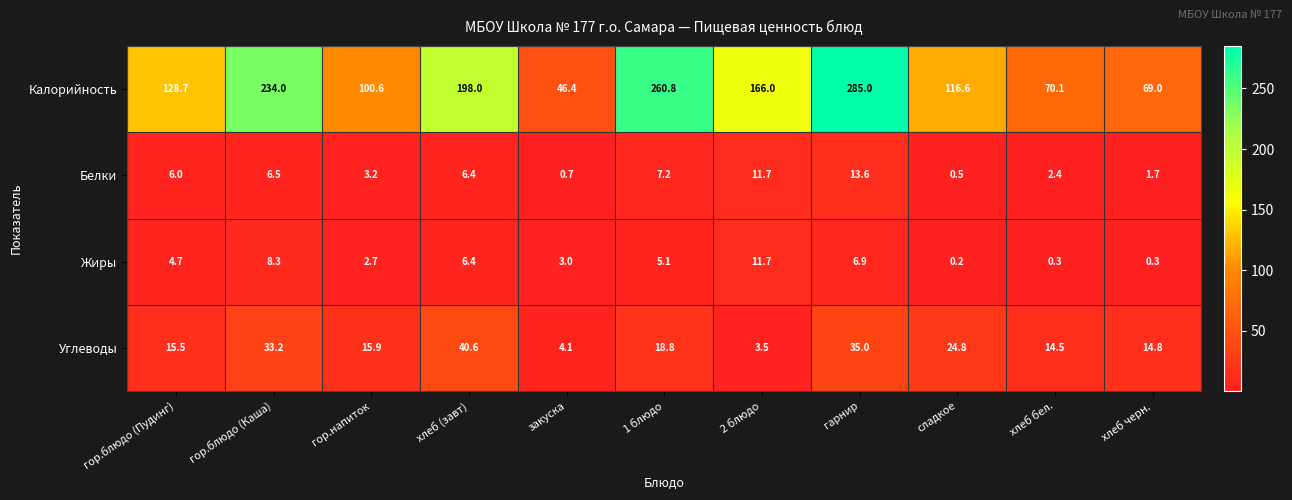

List the series in order of their peak value, highest first.

Калорийность, Углеводы, Белки, Жиры